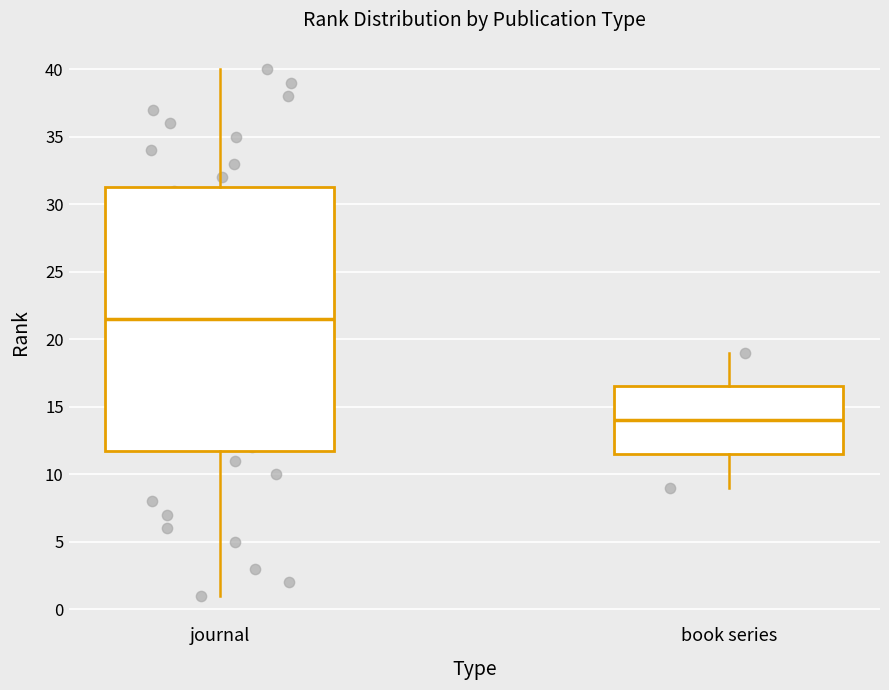

Which box's median line is the lowest?

book series